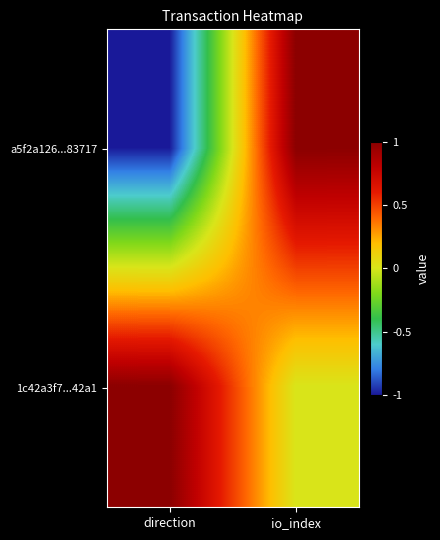

Reading left to right, transcribe all the data shown in this chart.

a5f2a126...83717: direction=-1	io_index=1
1c42a3f7...42a1: direction=1	io_index=0